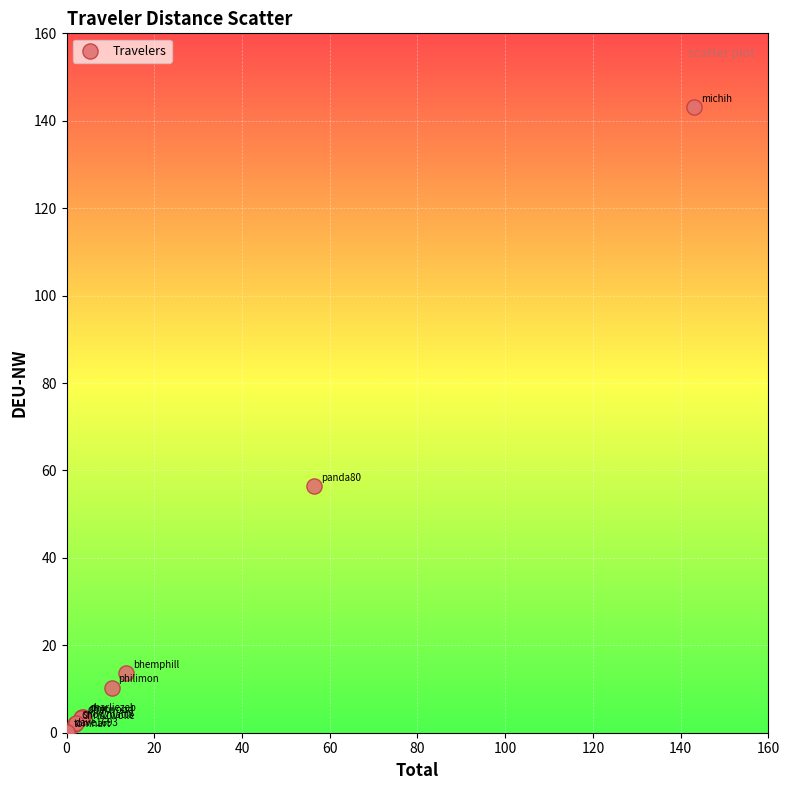

What Y value in the scatter plot is closest to 71?

56.4